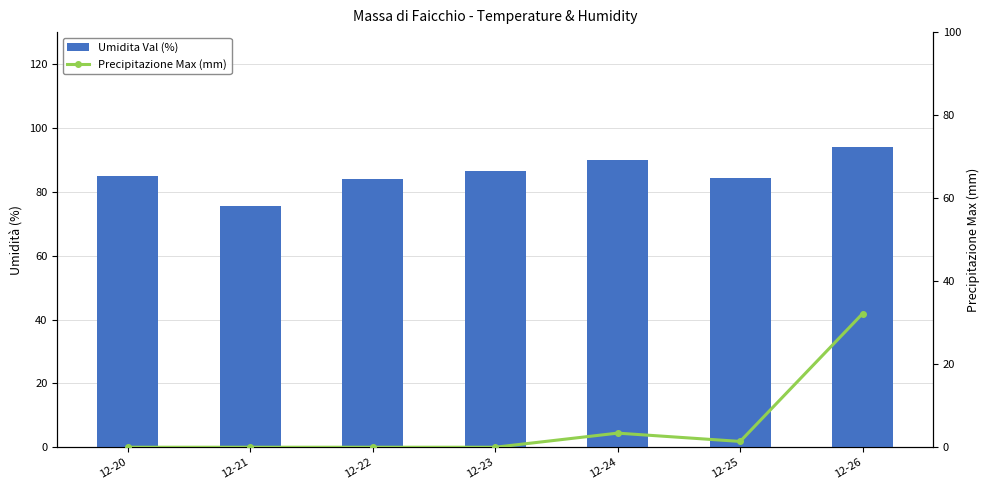

At how many categories does at least one series exceed 31?

7